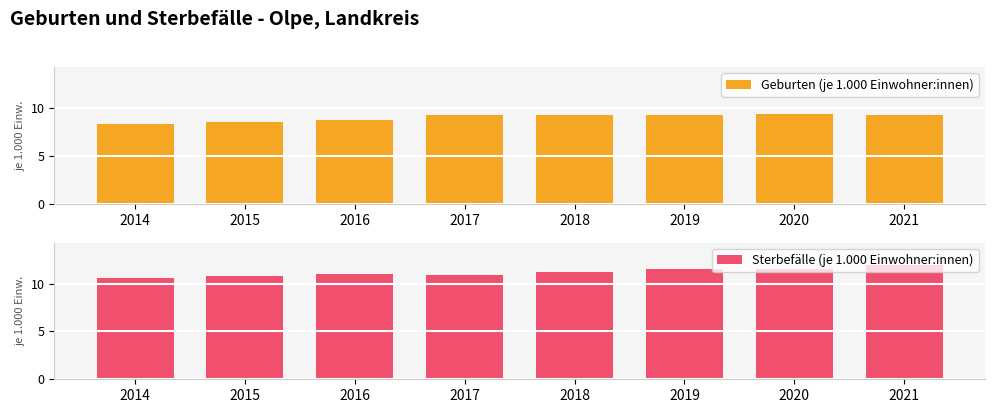

What is the difference between the second highest and second lowest values in the Geburten (je 1.000 Einwohner:innen) series?

0.7